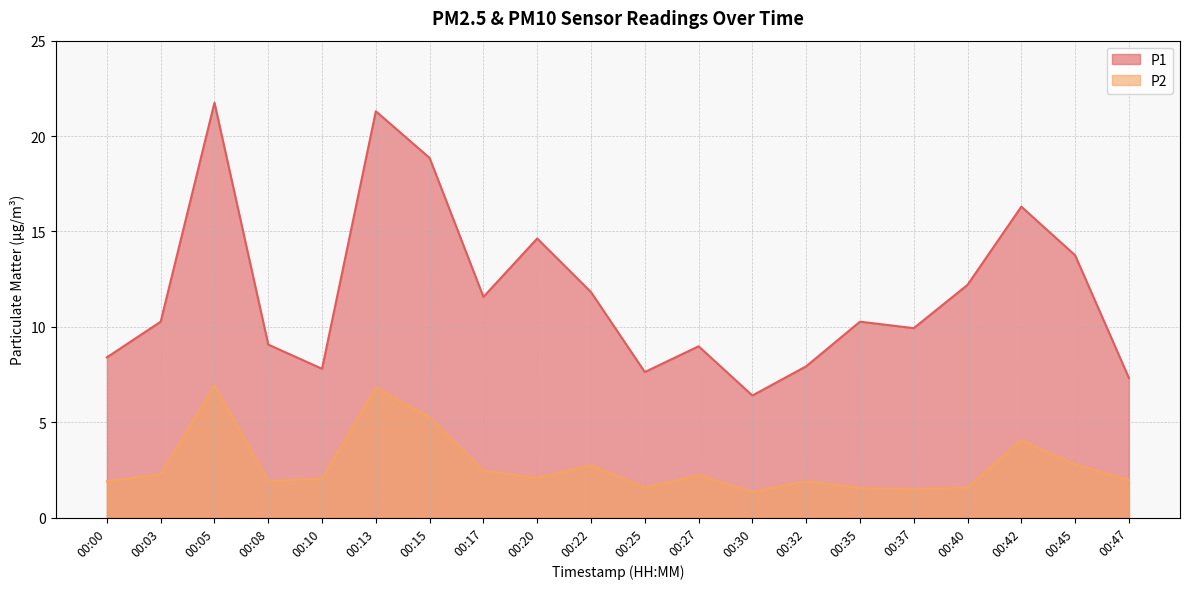

Is the value of P1 at 00:22 greater than the value of P2 at 00:22?

Yes